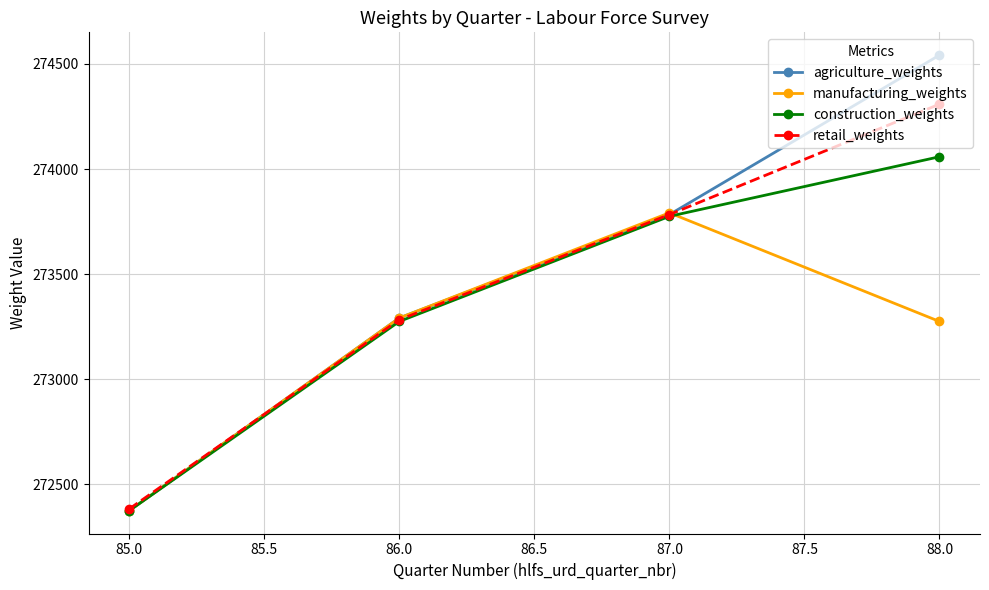

Which label corresponds to the smallest value in the chart?

85.0